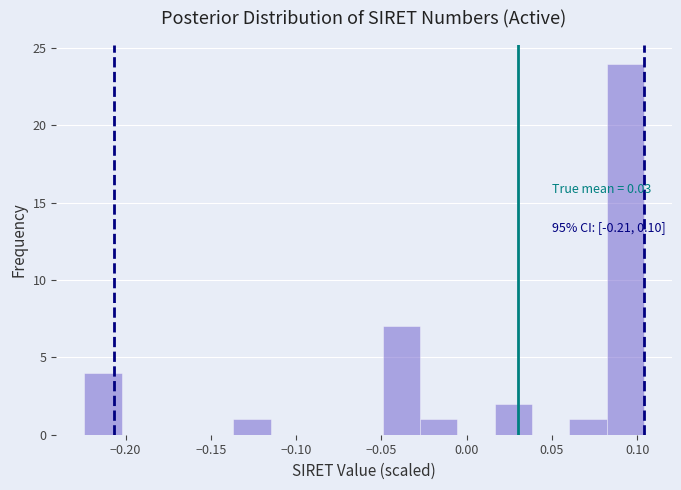

Over which range of the x-axis is the bar tallest?

0.080 to 0.105